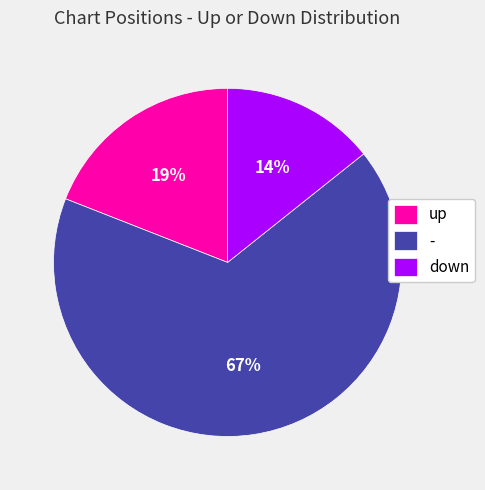

To the nearest percent, what is the combined percentage of - and down?

81%